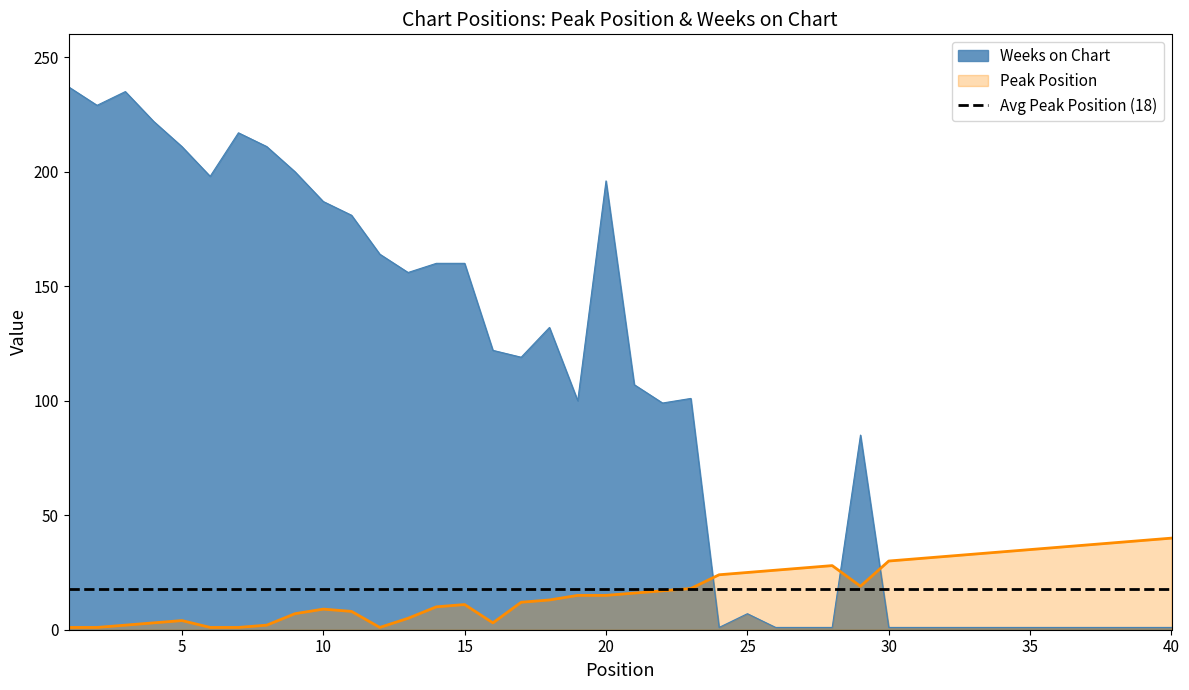

What is the maximum value for Weeks on Chart?

237